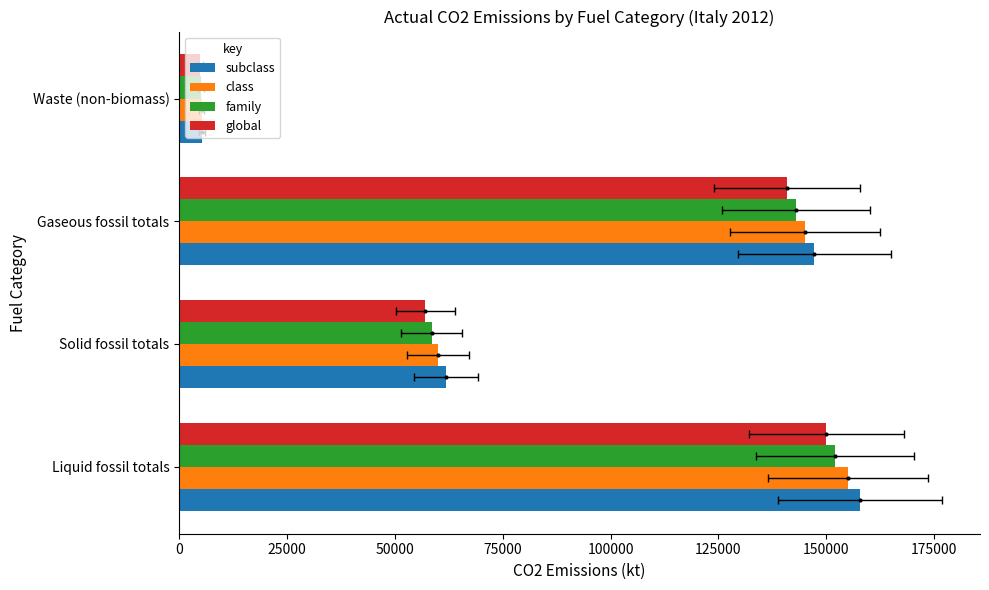

What is the smallest value displayed?

4900.0